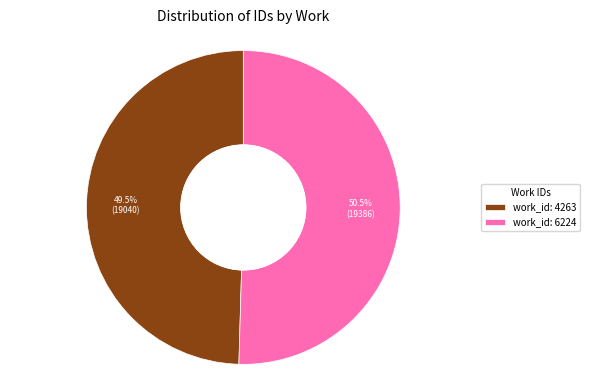

What percentage is NOT represented by work_id: 6224?

49.5%